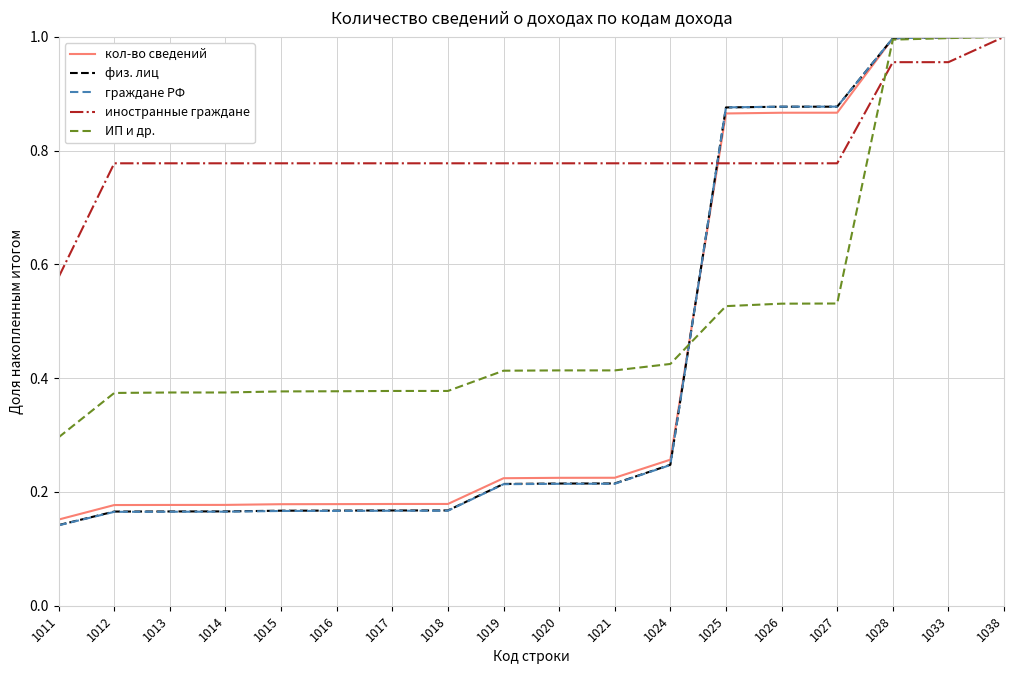

The value of кол-во сведений at 1018 is 0.1. True or false?

False